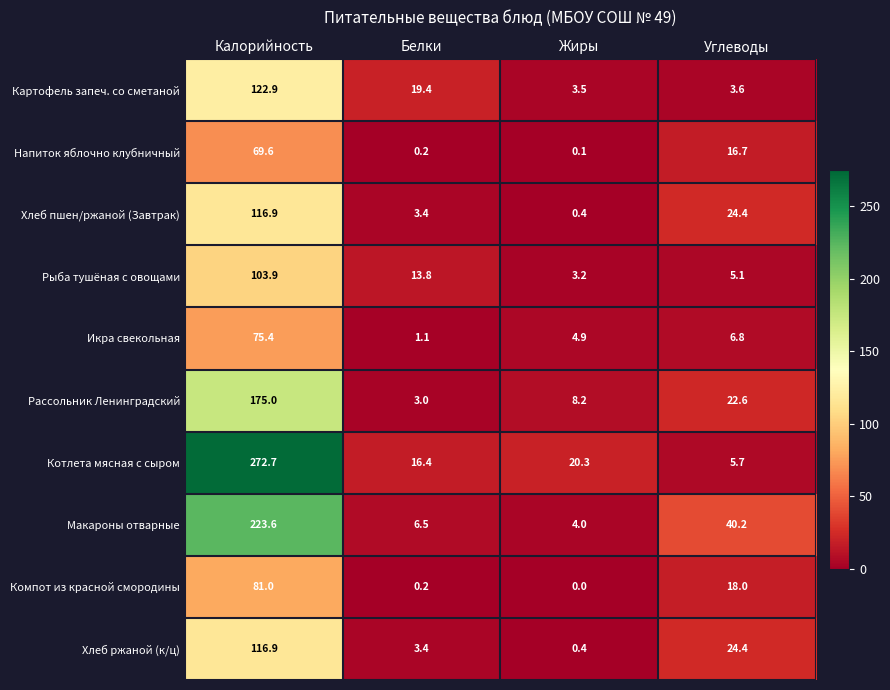

What is the difference between the highest and lowest values at Калорийность?

203.1